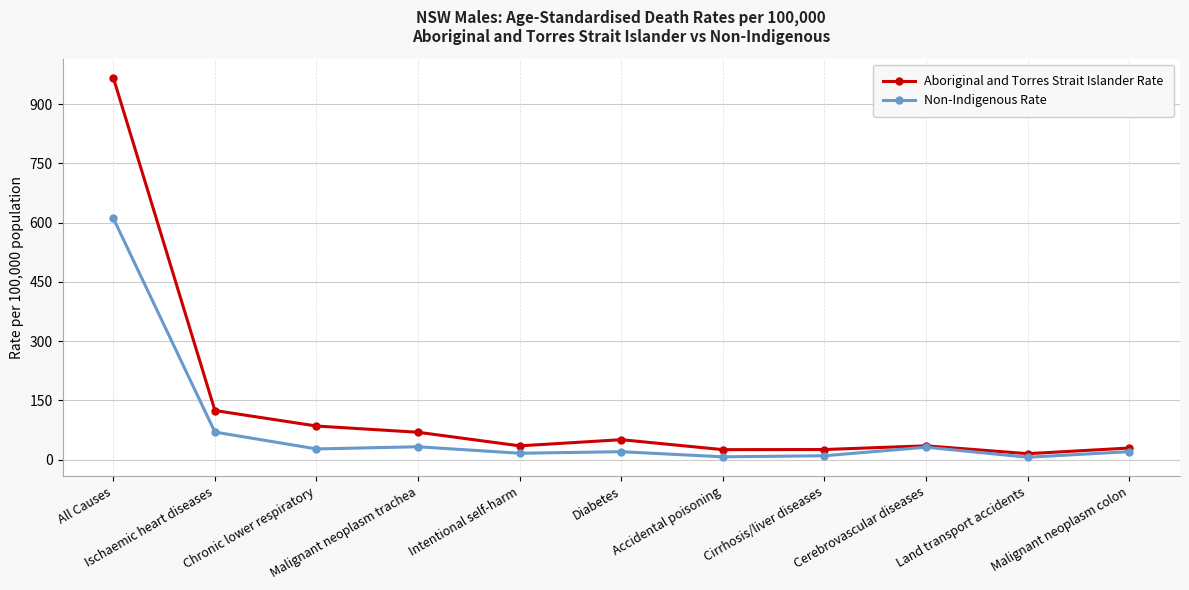

Which series changed the most between Ischaemic heart diseases and Land transport accidents?

Aboriginal and Torres Strait Islander Rate